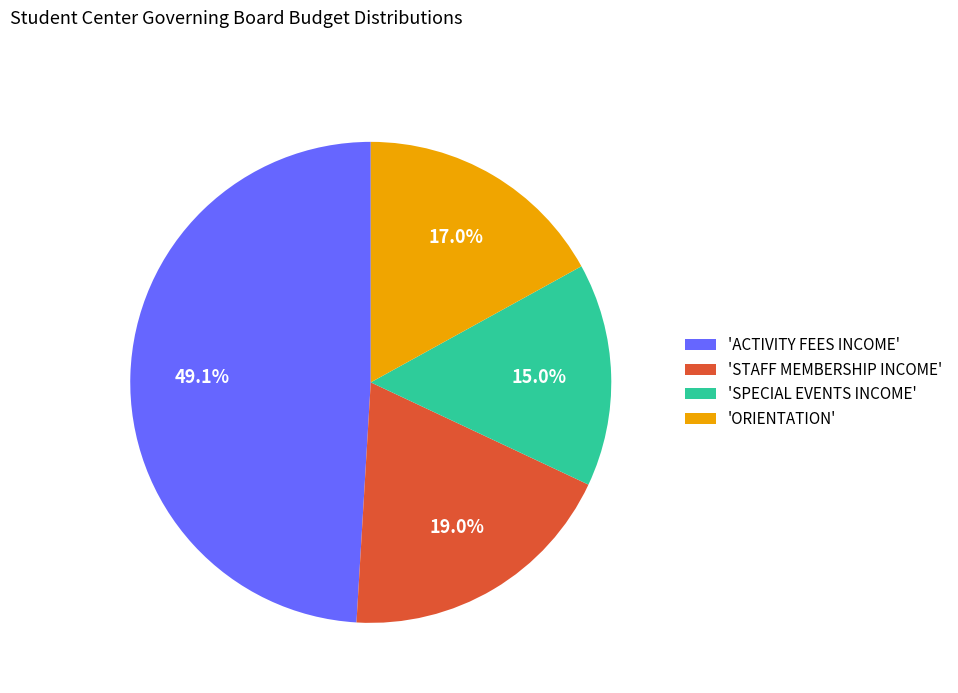

What portion of the pie excludes 'ACTIVITY FEES INCOME'?

50.9%